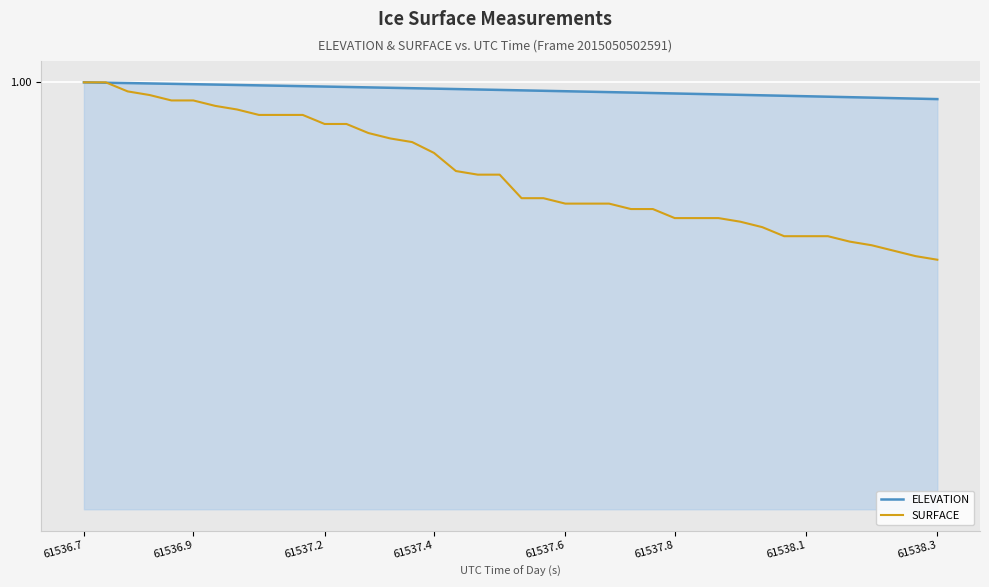

Which category has the highest value in the SURFACE series?

61536.7